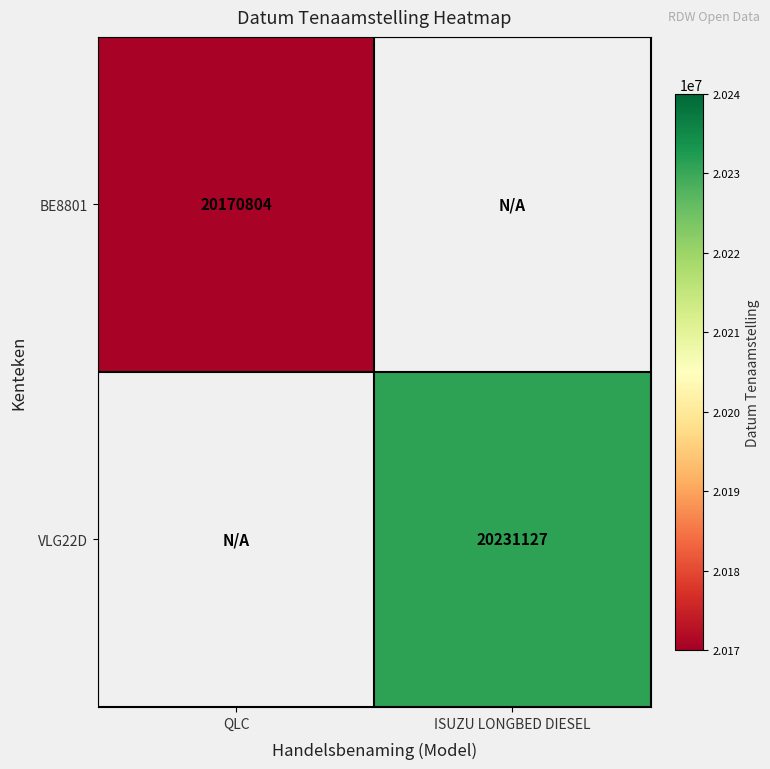

Is it true that BE8801 equals 26364165 at QLC?

False